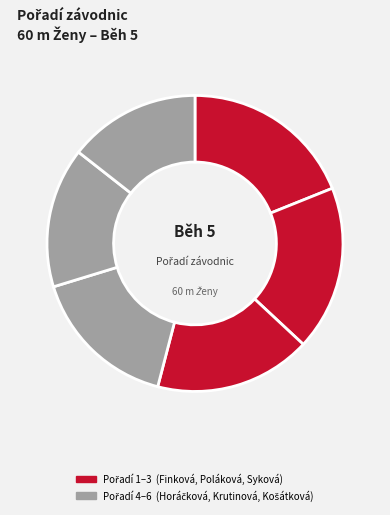

How many segments does this pie chart have?

6